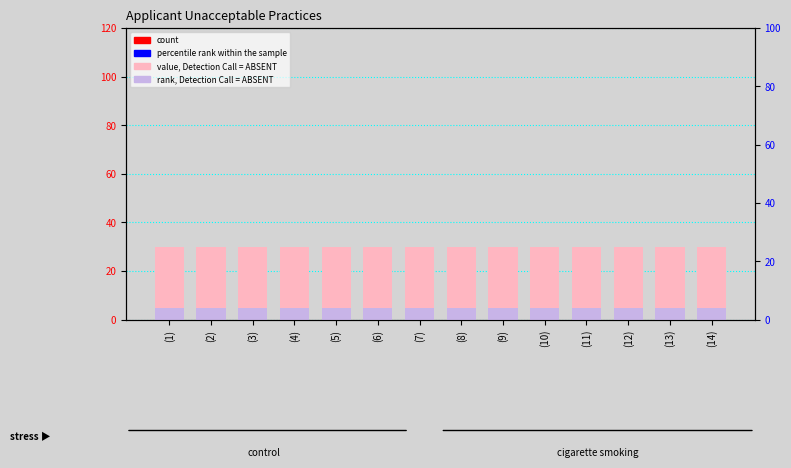

How many distinct data groups are displayed?

4